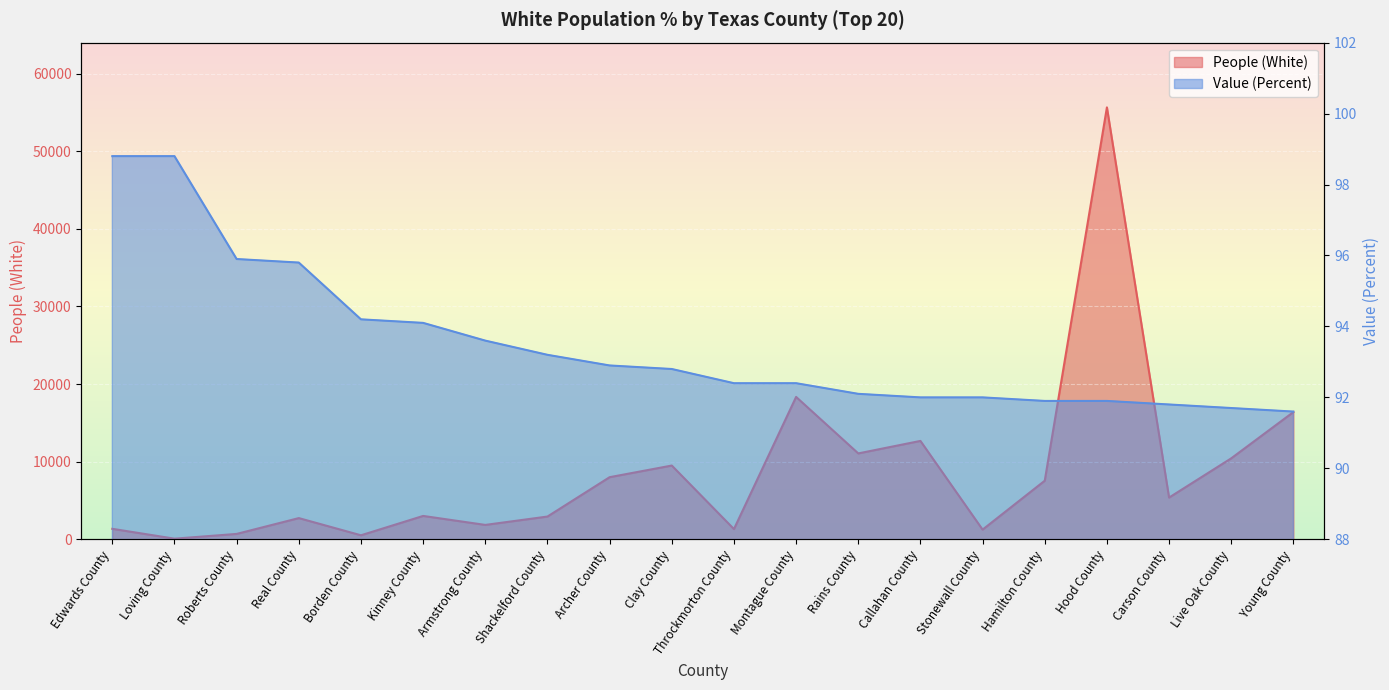

Is the value of People (White) at Montague County greater than the value of Value (Percent) at Edwards County?

Yes